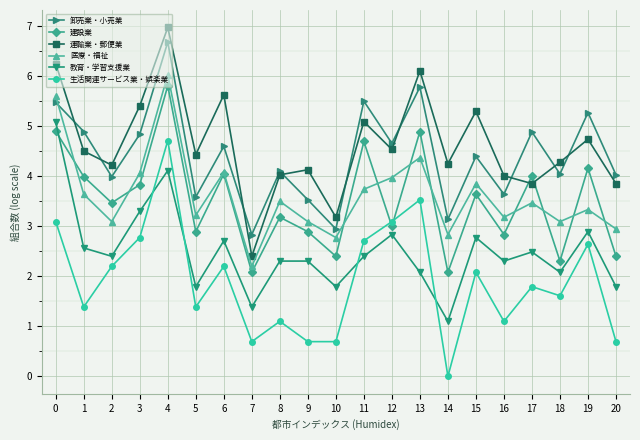

Which series has the widest spread of values?

生活関連サービス業・娯楽業